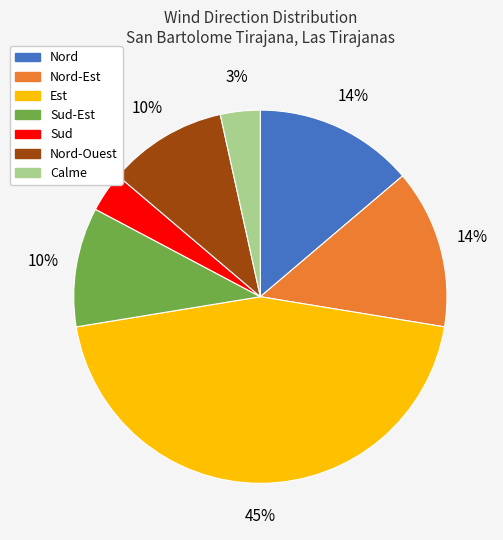

To the nearest percent, what is the average slice percentage?

14%